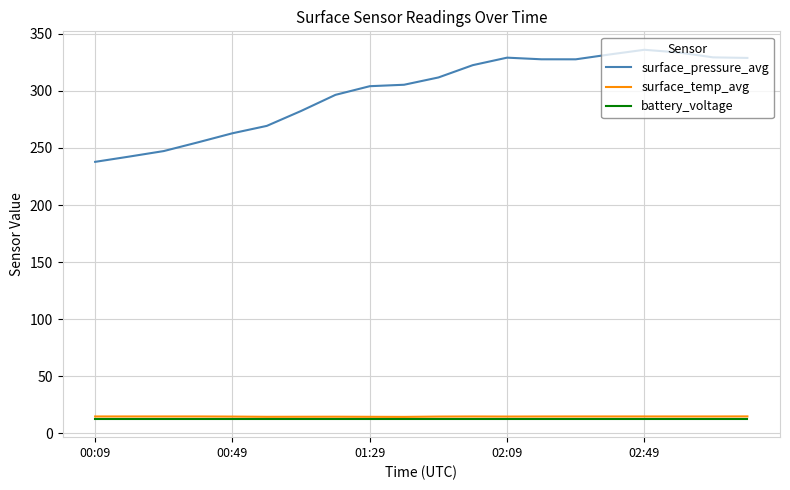

What is the greatest value displayed?

336.1